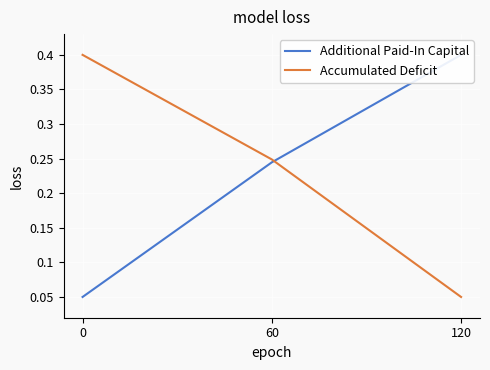

Count the Accumulated Deficit values in the range 0 to 1.

3